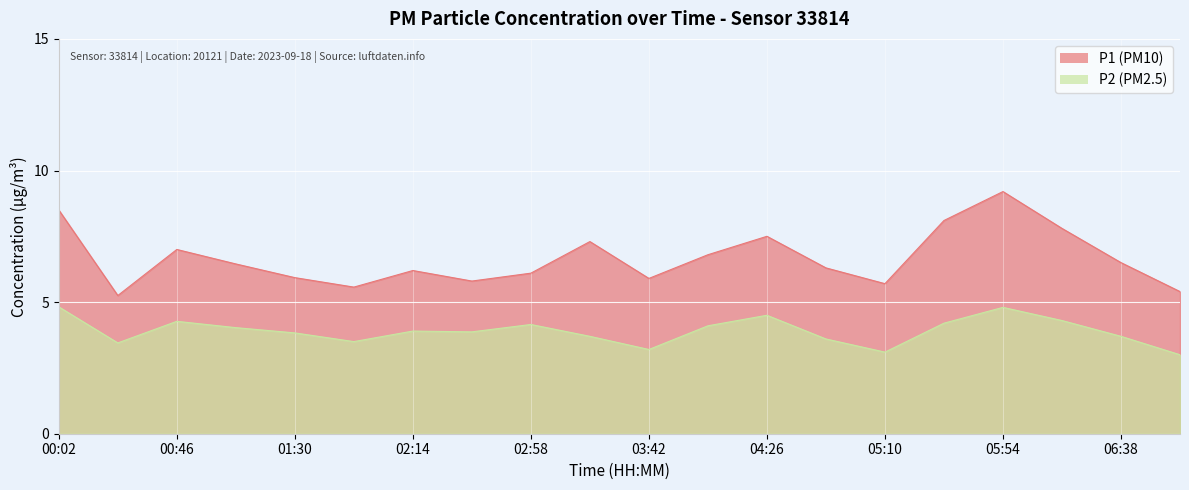

True or false: P1 and P2 intersect in this chart.

False